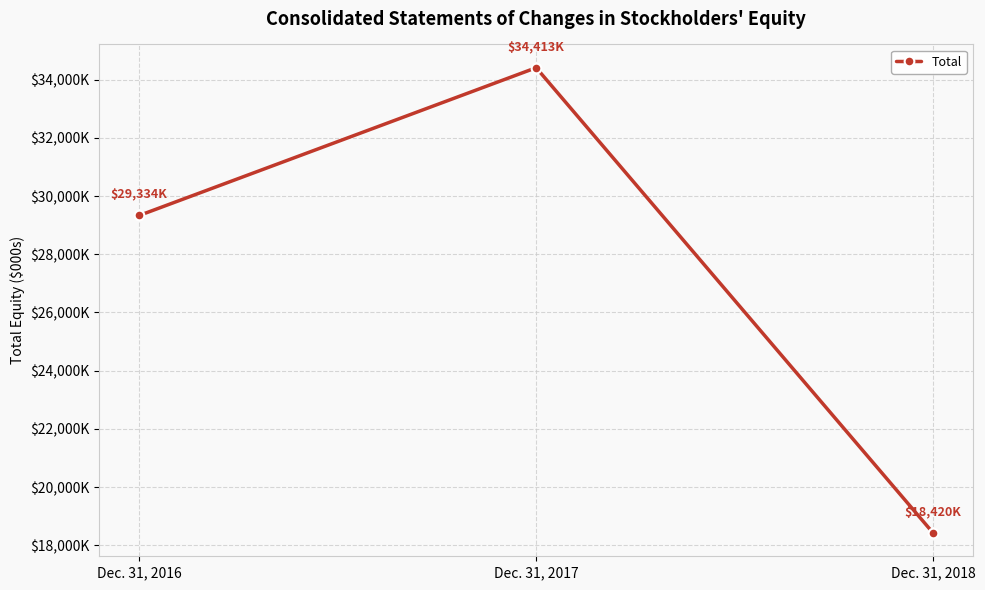

How many distinct data groups are displayed?

1